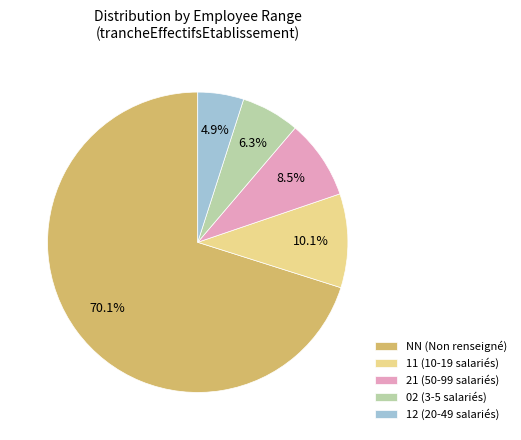

Rank the categories by value from highest to lowest.

NN (Non renseigné), 11 (10-19 salariés), 21 (50-99 salariés), 02 (3-5 salariés), 12 (20-49 salariés)